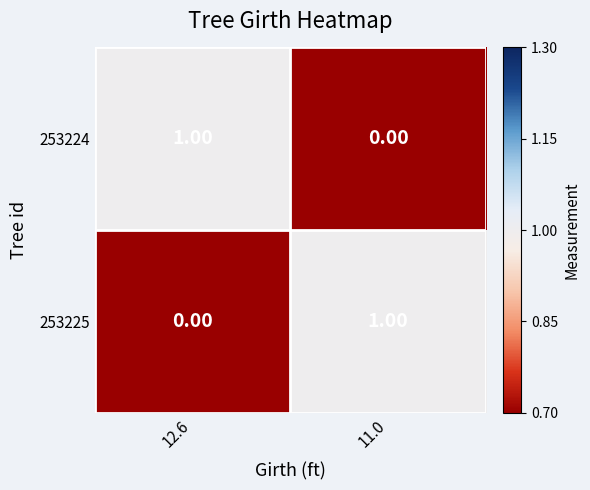

What is the total value across all series at 12.6?

1